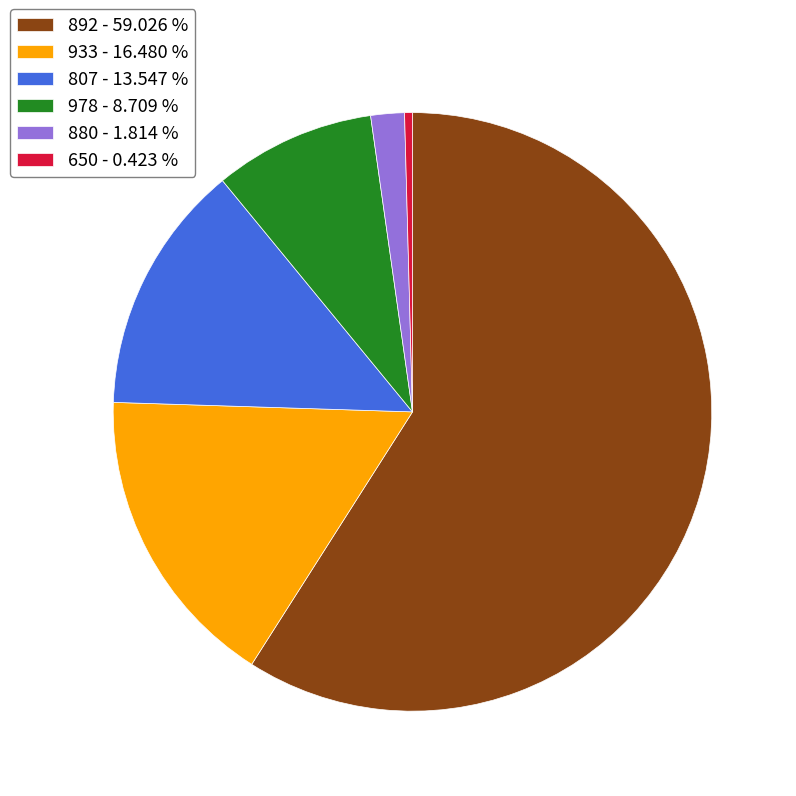

Which has a higher value, 807 or 978?

807